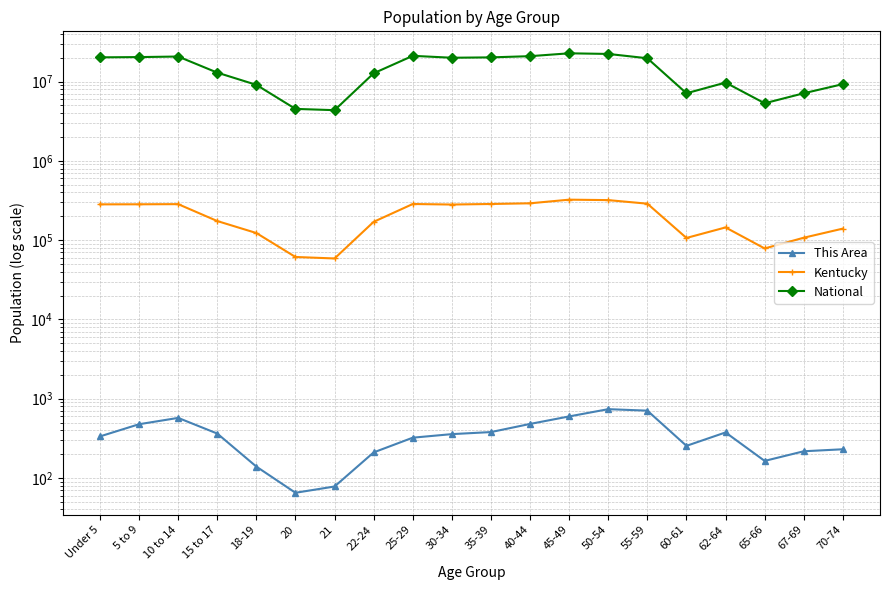

True or false: National and This Area cross at least once.

False